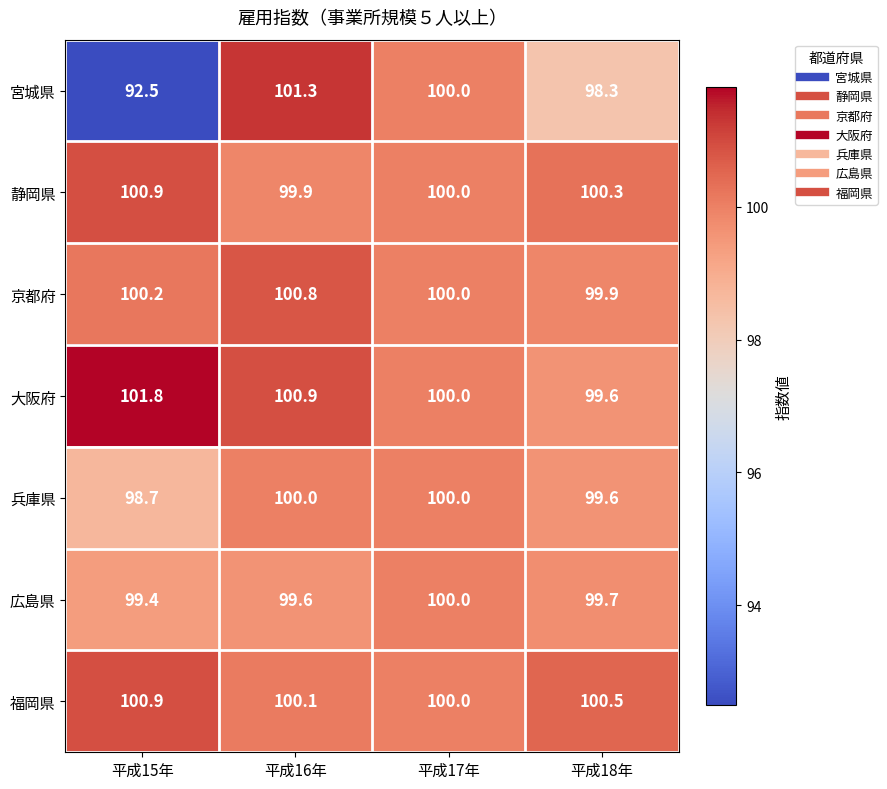

What is the difference between the 兵庫県 values at 平成16年 and 平成15年?

1.3